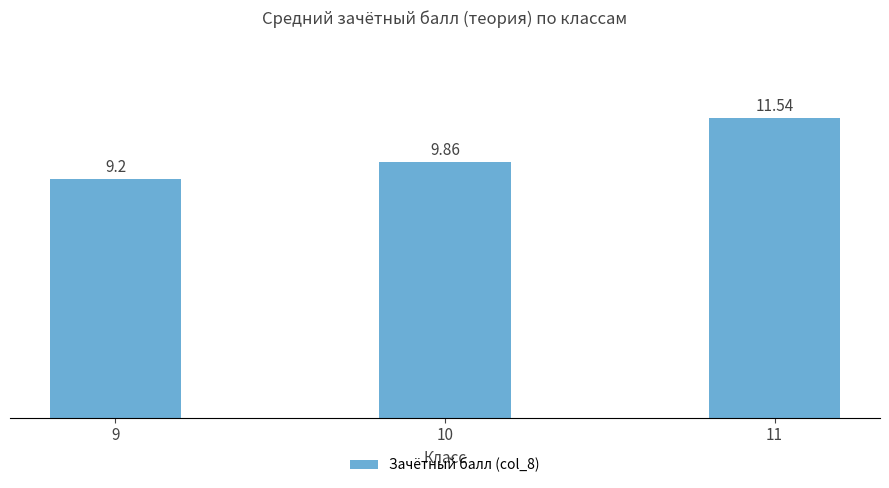

Which category has the lowest value across all series?

9